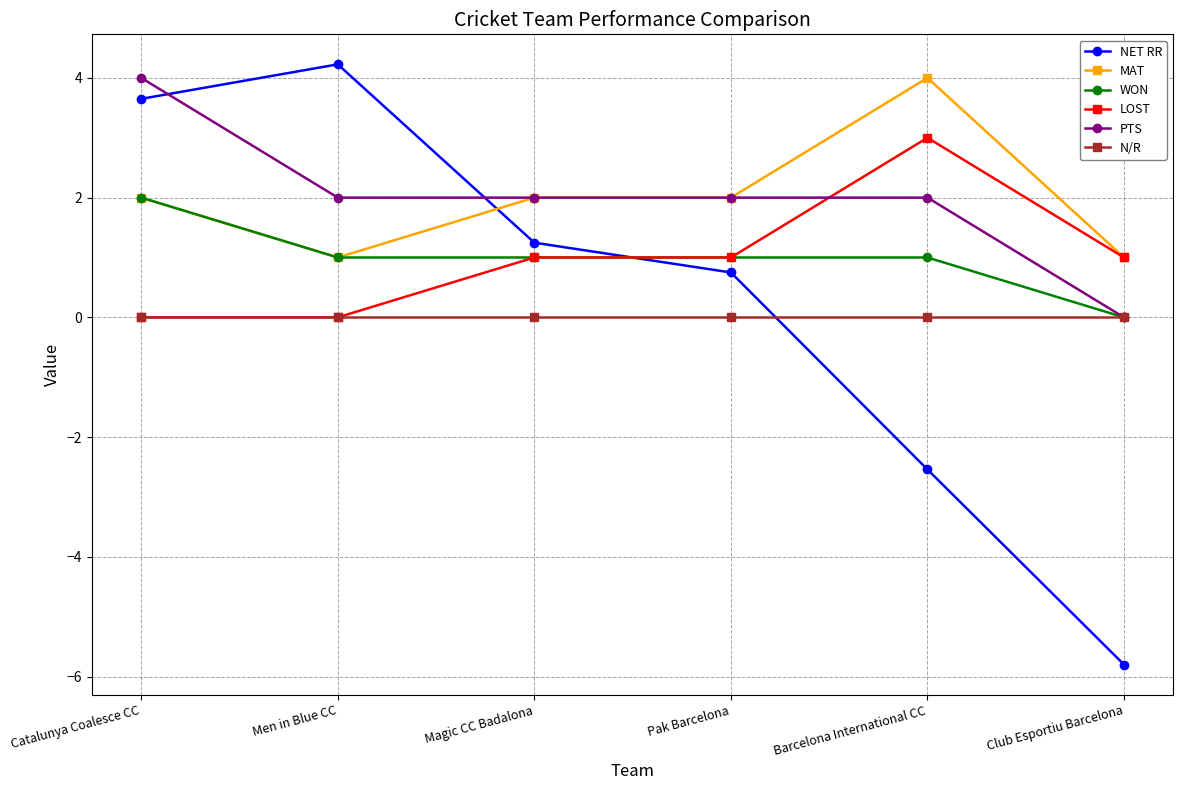

At which category is the sum across all series the highest?

Catalunya Coalesce CC